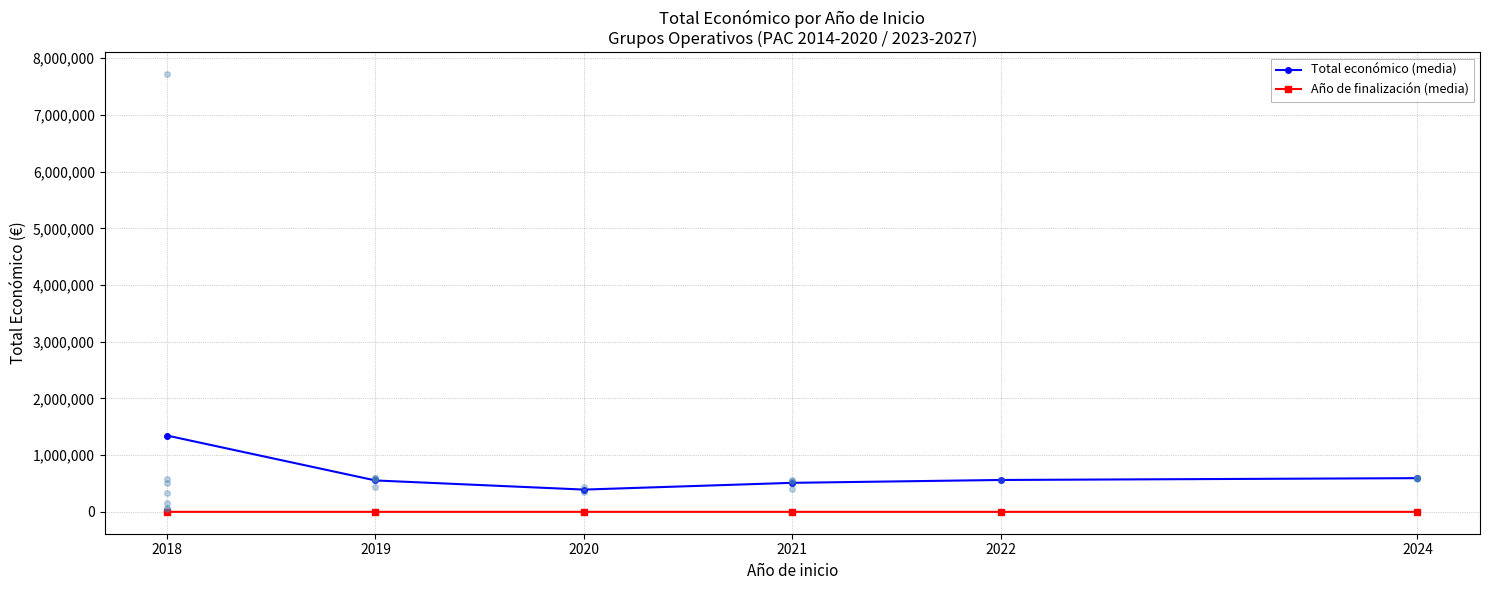

What is the difference between the Año de finalización (media) values at 2021 and 2019?

2.0